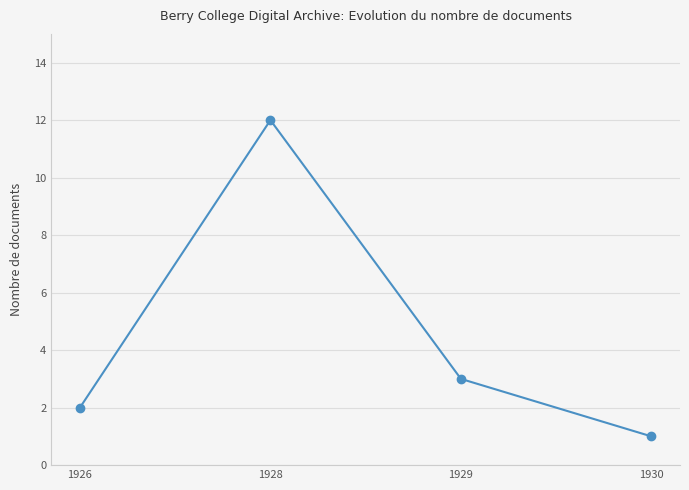

What is the change in value from 1926 to 1928?

+10